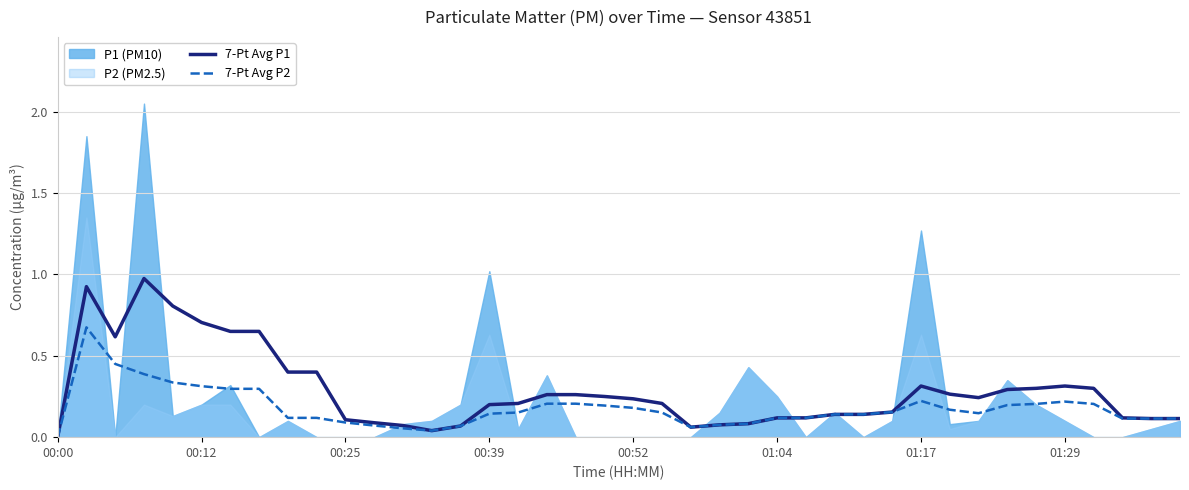

What value does the 7-Pt Avg P1 series have at 16?

0.2